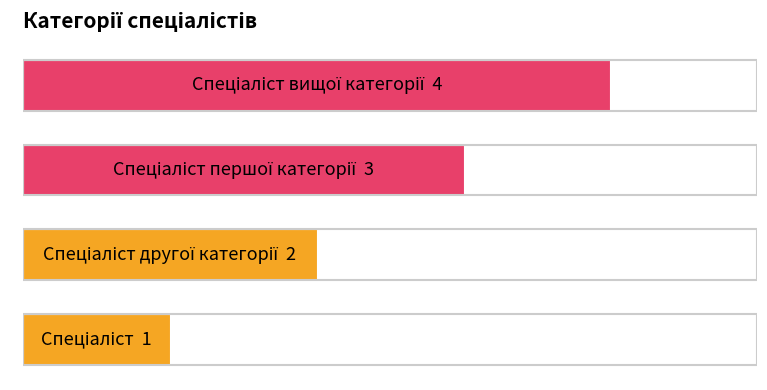

Does the chart contain any negative values?

No